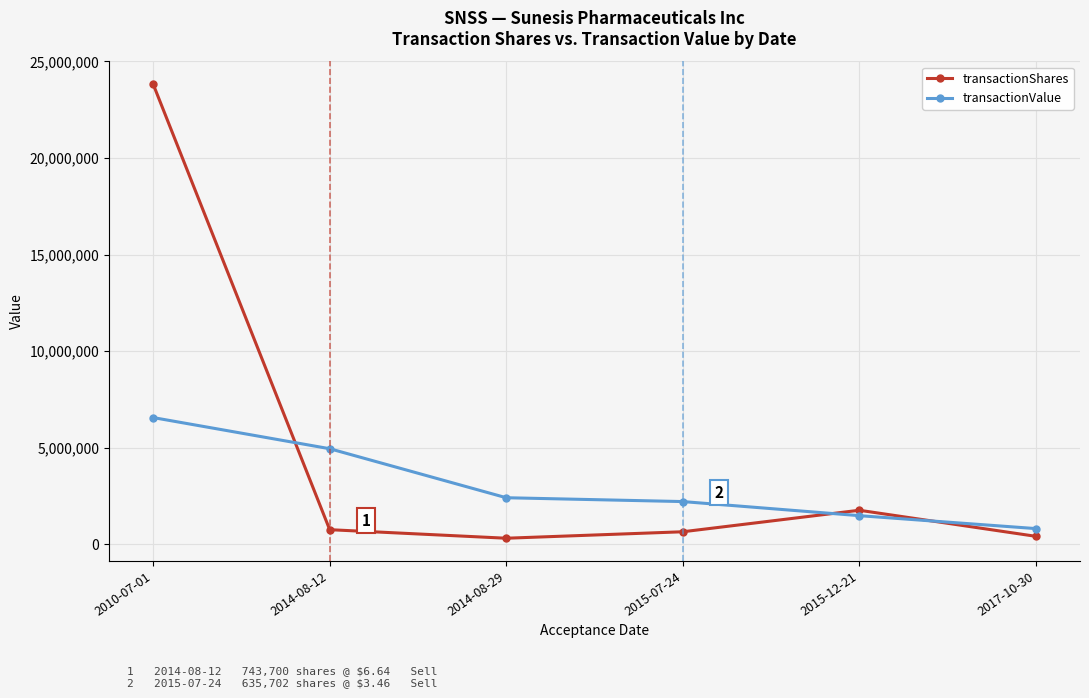

Does the chart have visible grid lines?

Yes